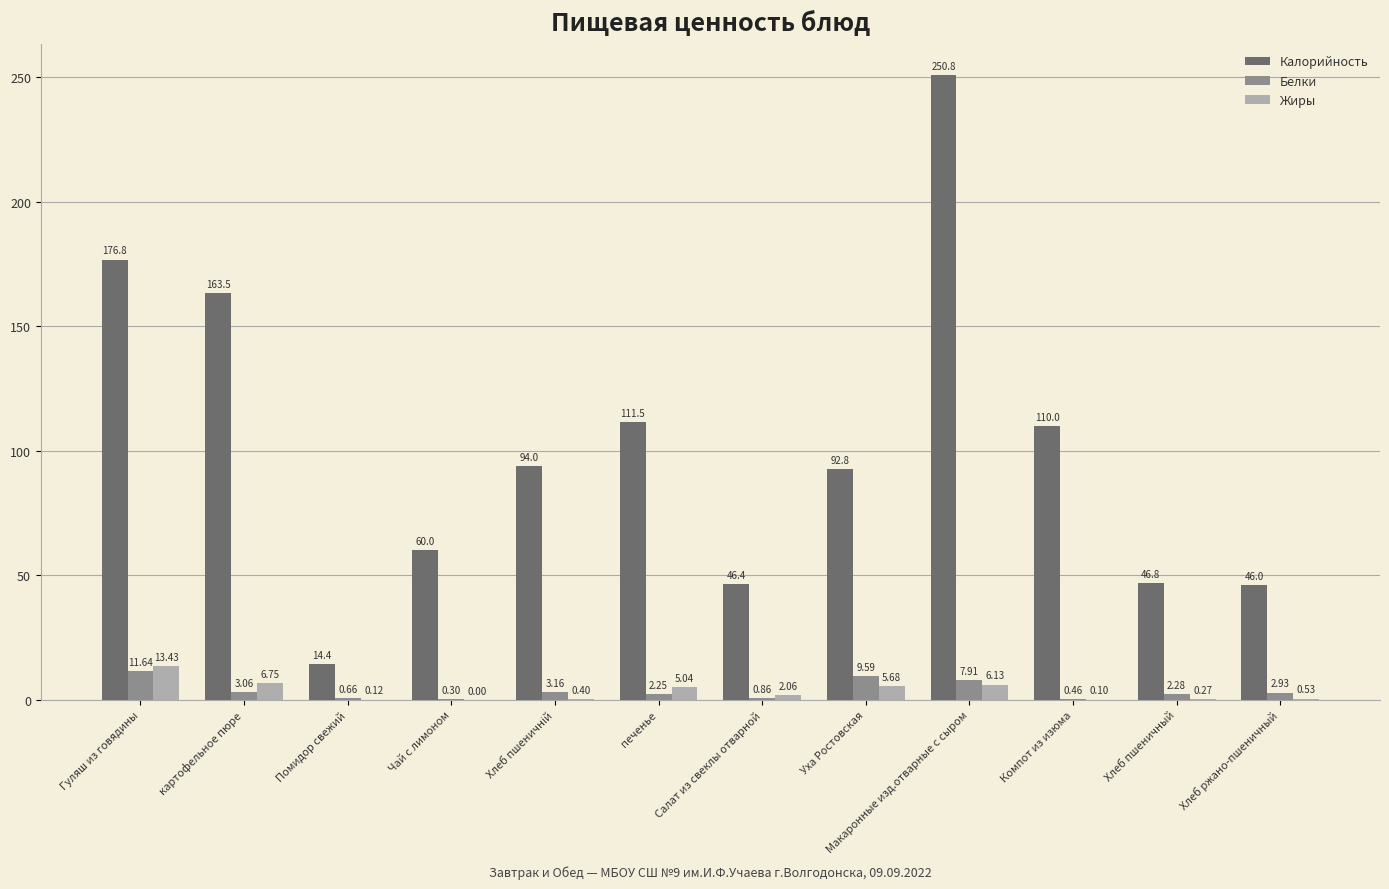

What is the sum of the Калорийность values at Хлеб пшеничный and Гуляш из говядины?

223.6